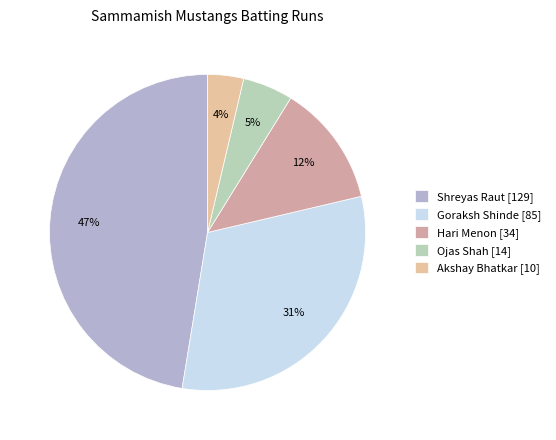

Rank the categories by value from lowest to highest.

Akshay Bhatkar [10], Ojas Shah [14], Hari Menon [34], Goraksh Shinde [85], Shreyas Raut [129]